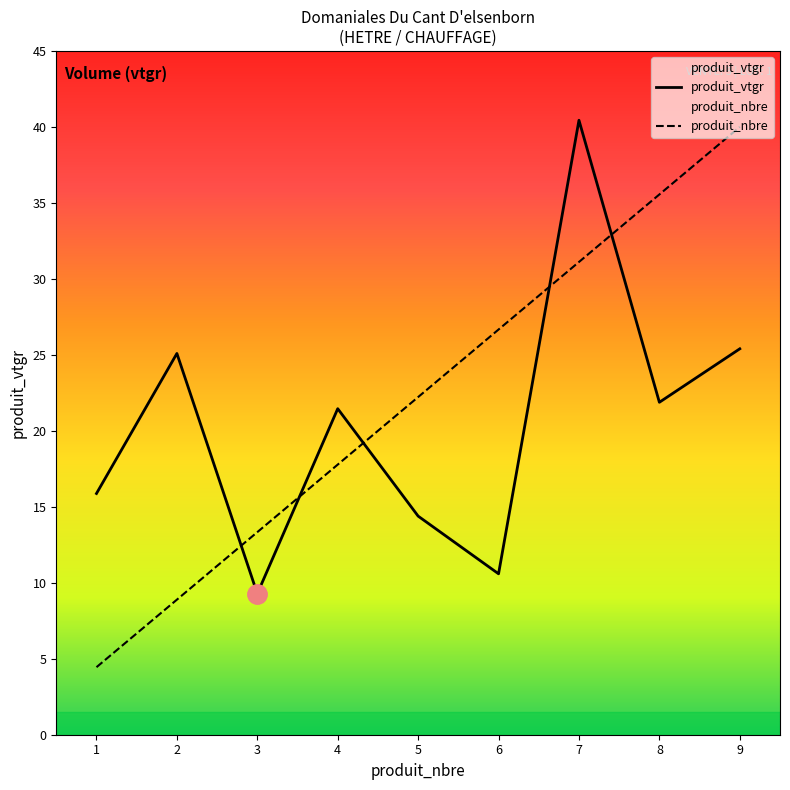

How many categories are shown in the chart?

9